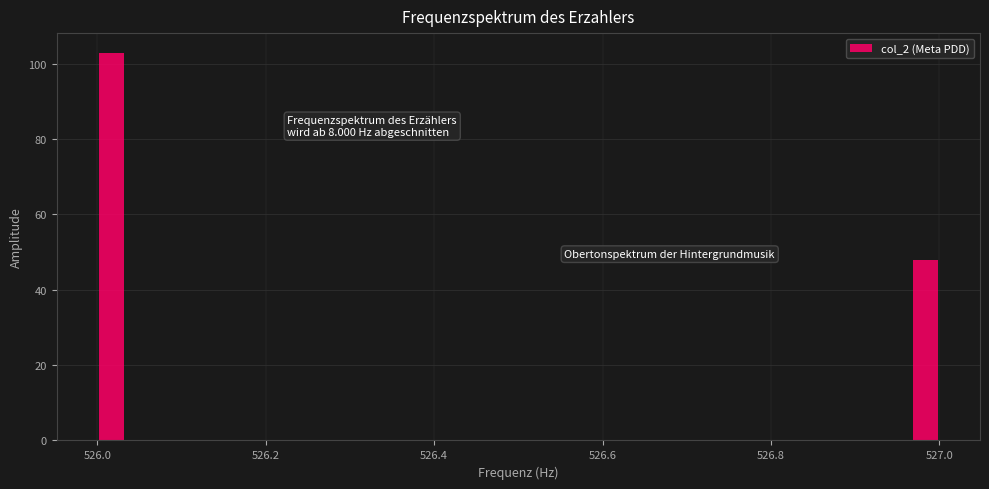

Around what value on the x-axis is the tallest bar? Give the approximate position of its centre, as read against the axis.

526.02